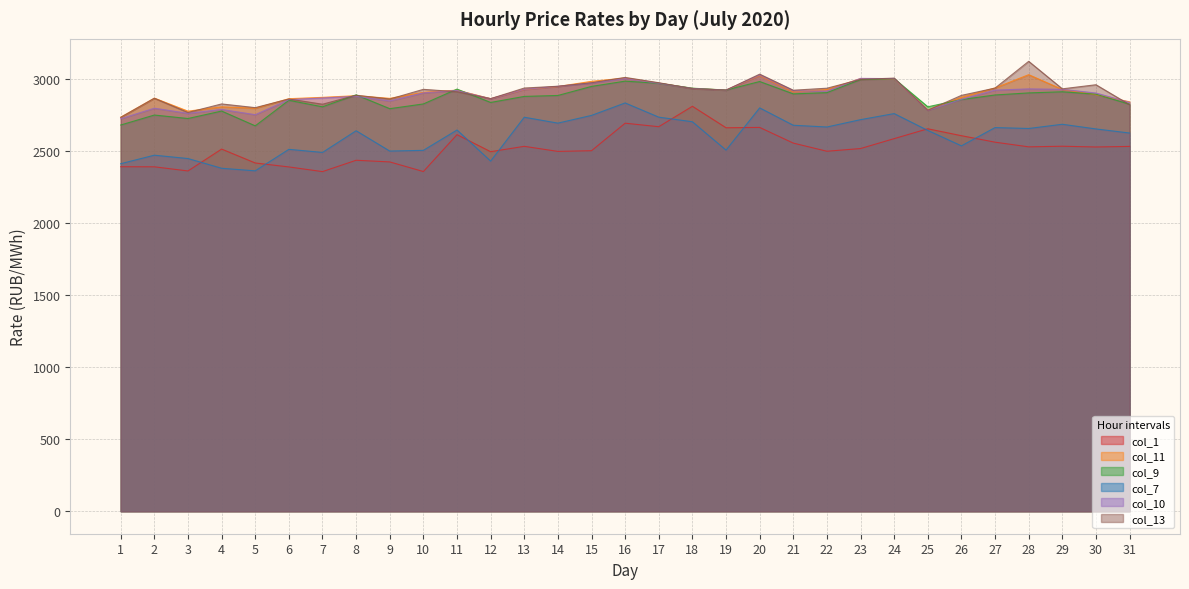

At which label does col_11 reach its peak?

28